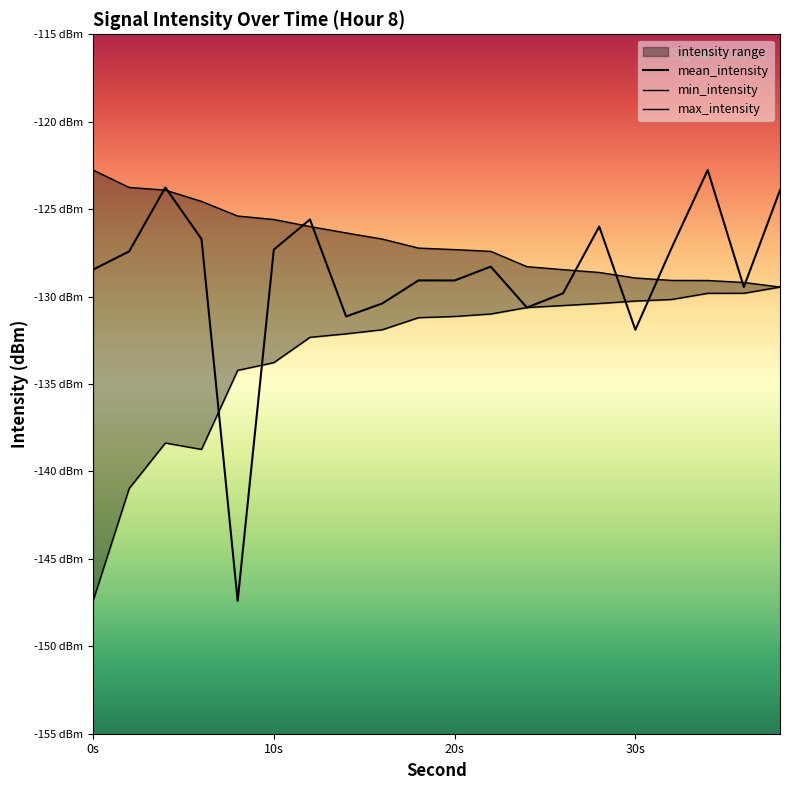

True or false: mean_intensity and min_intensity cross at least once.

True